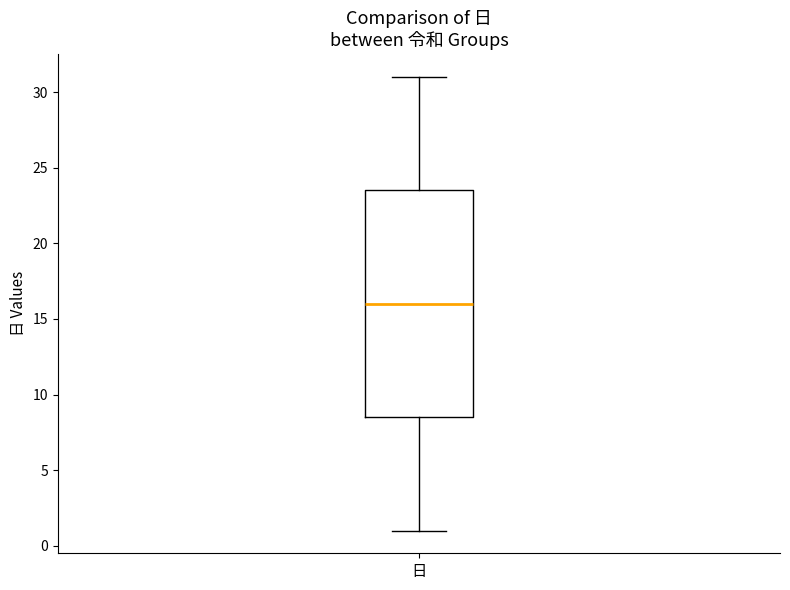

Where does the upper whisker of the box for 日 end on the y-axis? The values are not printed on the chart, so give them approximately, as read against the axis.

31.0